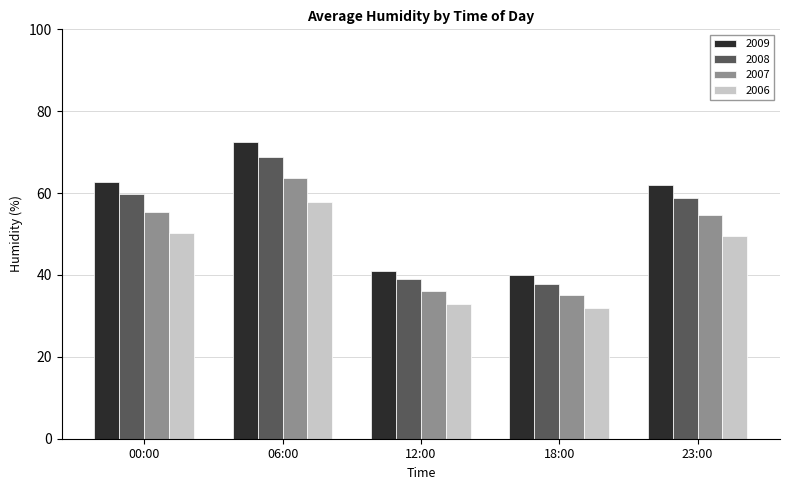

Reading left to right, extract all data points from this chart.

2009: 00:00=62.8	06:00=72.4	12:00=41.0	18:00=39.9	23:00=62.0
2008: 00:00=59.7	06:00=68.8	12:00=38.9	18:00=37.9	23:00=58.9
2007: 00:00=55.3	06:00=63.7	12:00=36.0	18:00=35.1	23:00=54.6
2006: 00:00=50.2	06:00=57.9	12:00=32.8	18:00=31.9	23:00=49.6